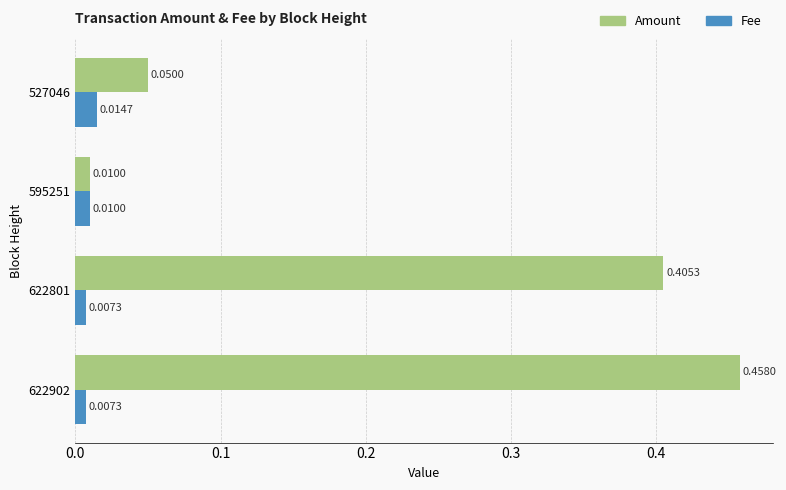

What is the sum of all Amount values?

0.9